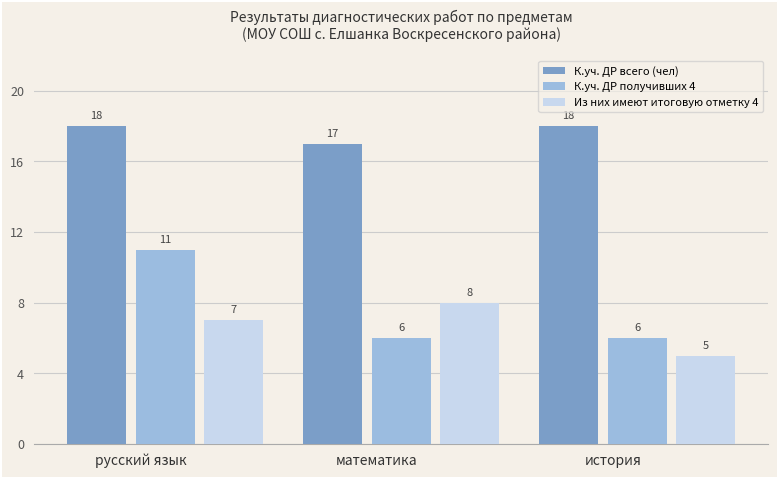

Reading left to right, what are all the values shown in this chart?

К.уч. ДР всего (чел): русский язык=18	математика=17	история=18
К.уч. ДР получивших 4: русский язык=11	математика=6	история=6
Из них имеют итоговую отметку 4: русский язык=7	математика=8	история=5